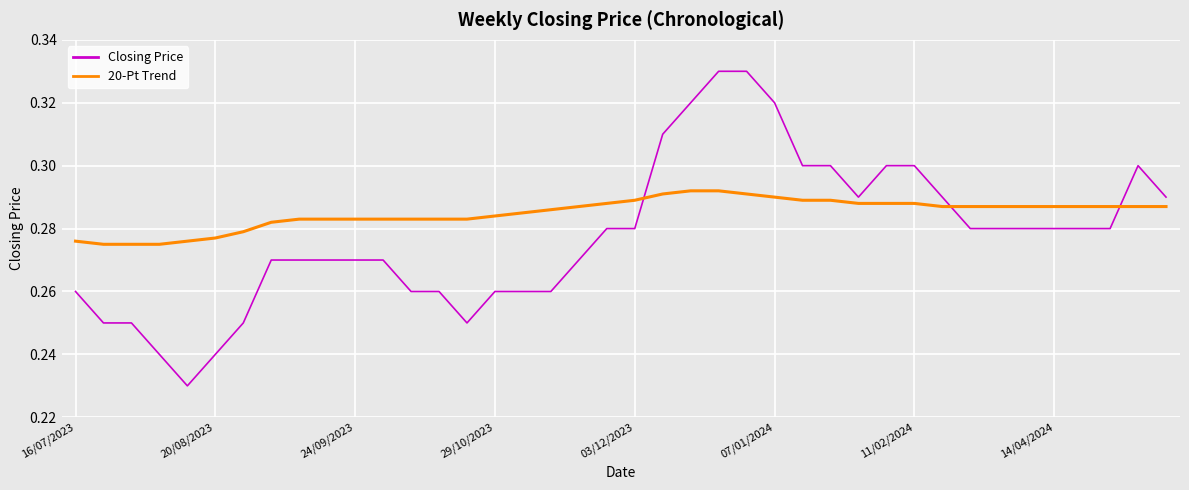

Which series has the largest total across all categories?

20-Pt Trend